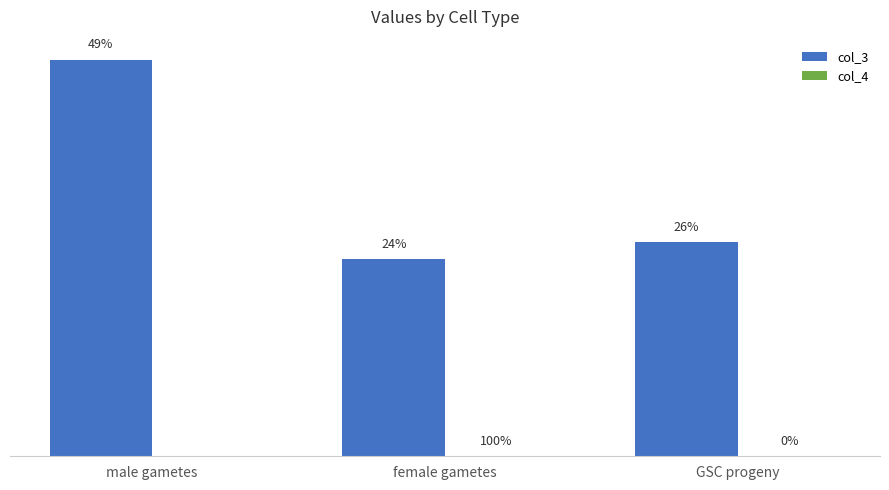

Which series has the largest range (max minus min)?

col_3